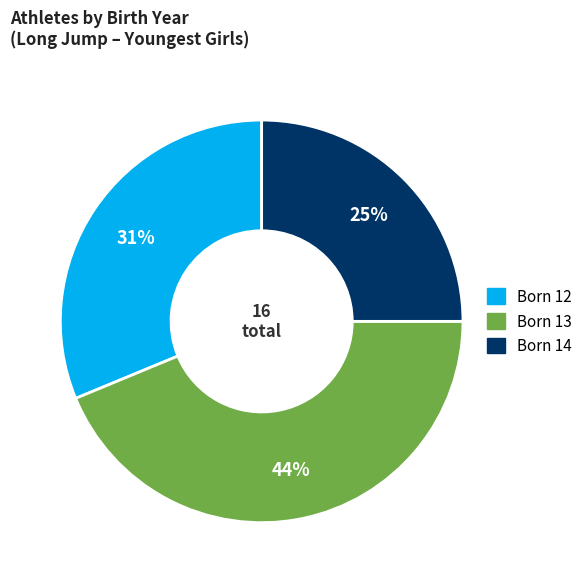

To the nearest percent, what is the difference between the largest and smallest slice percentages?

19%